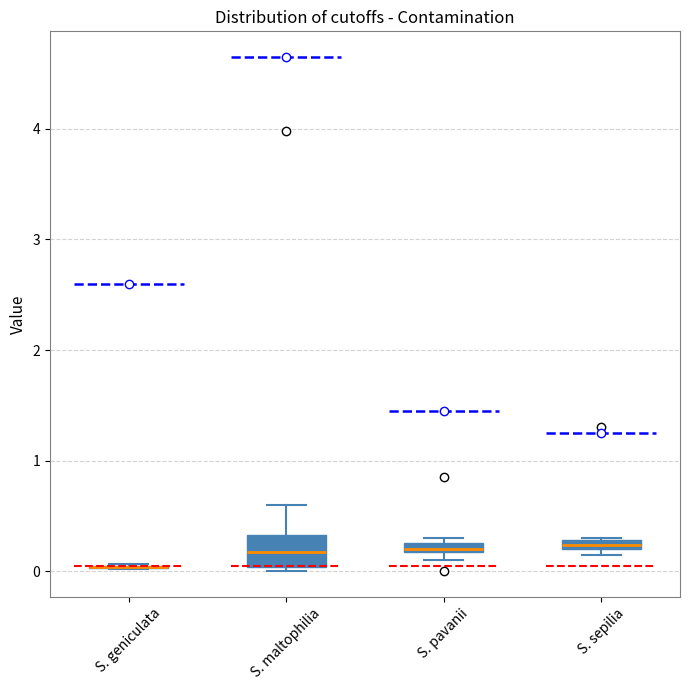

Where is the upper edge of the box for S. pavanii on the y-axis? The values are not printed on the chart, so give them approximately, as read against the axis.

0.3